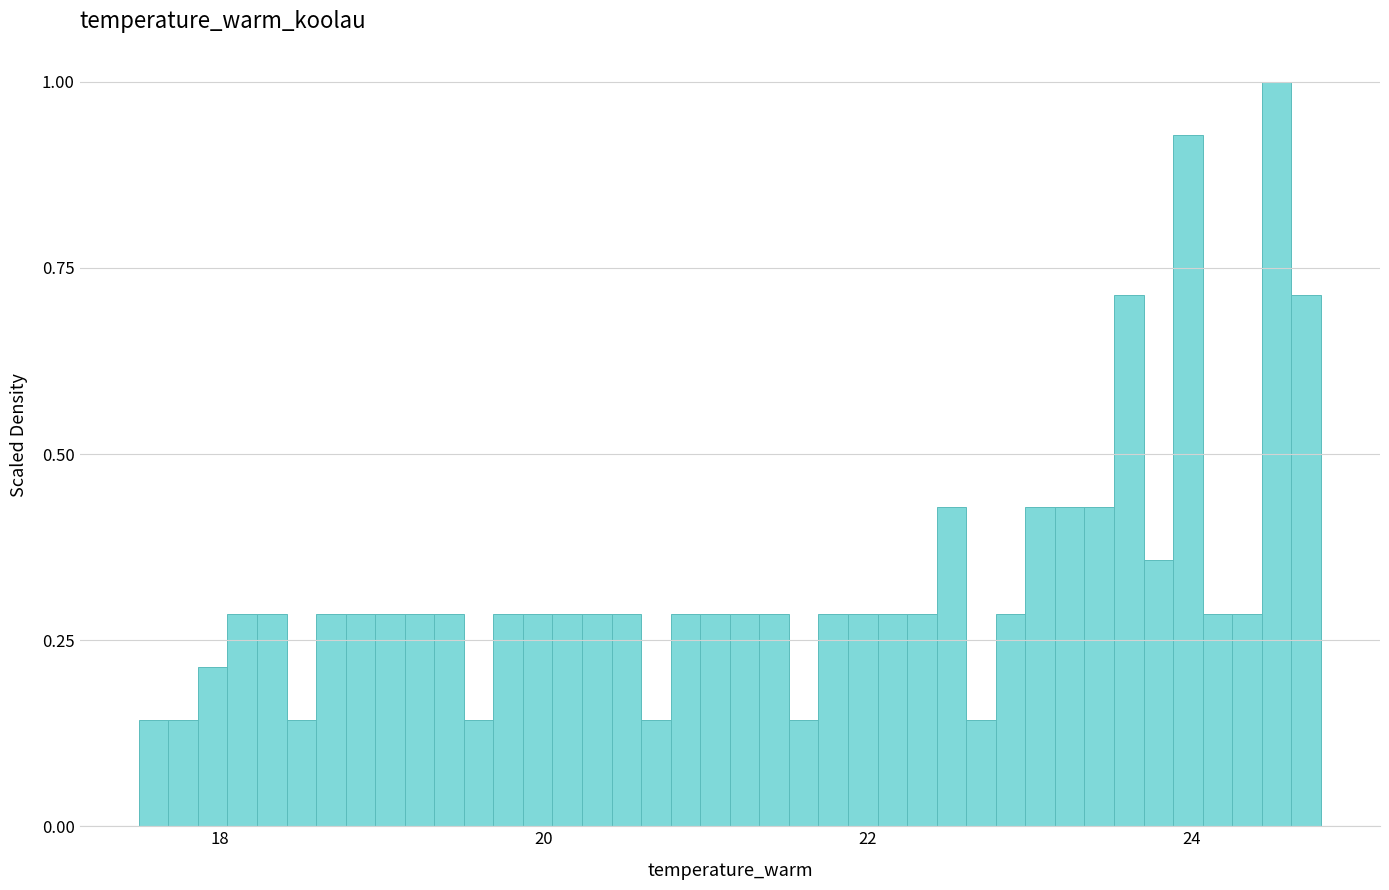

Read against the x-axis, roughly where is the centre of the tallest bar?

24.6